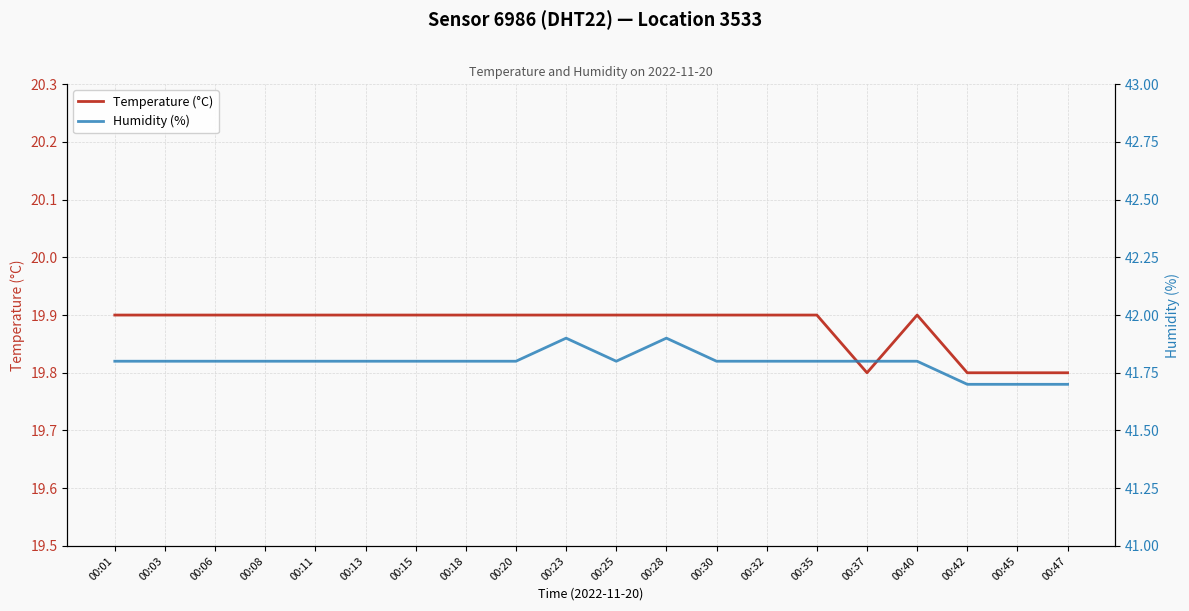

What is the difference between the maximum and minimum values in the Temperature (°C) series?

0.1